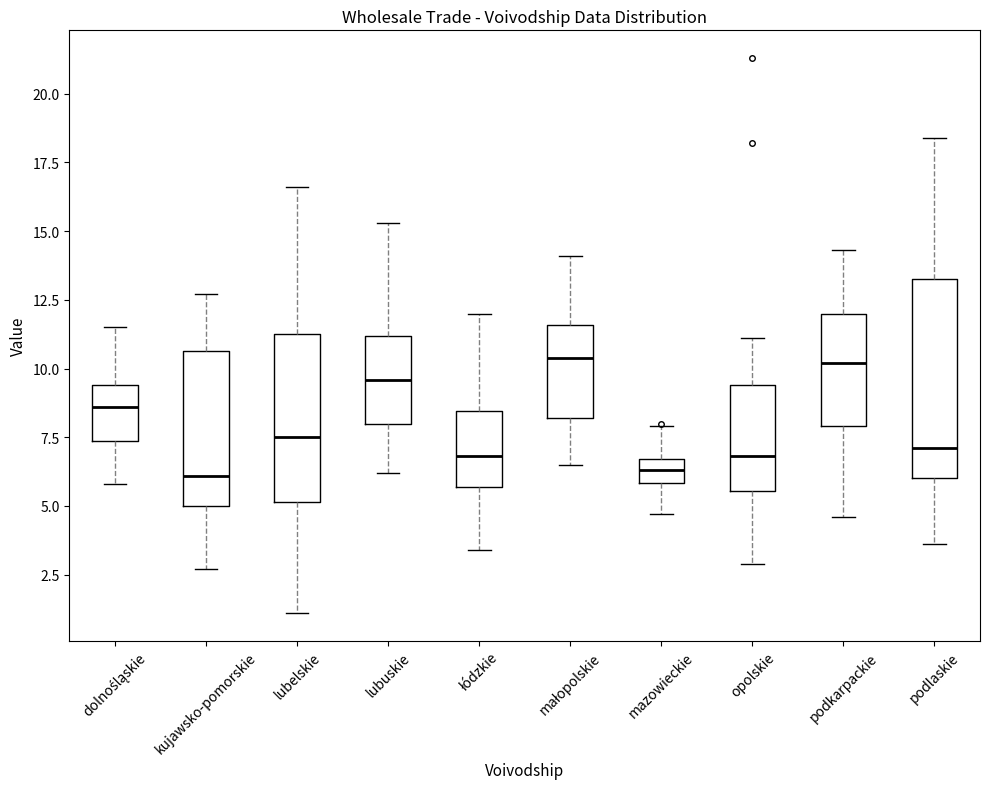

Reading left to right, read every box against the y-axis: the position of its median line, the range the box covers, and the ends of its whiskers. The values are not printed on the chart, so give them approximately, as read against the axis.

dolnośląskie: median 8.5, box 7.5 to 9.5, whiskers 6.0 to 11.5
kujawsko-pomorskie: median 6.0, box 5.0 to 10.5, whiskers 2.5 to 12.5
lubelskie: median 7.5, box 5.0 to 11.5, whiskers 1.0 to 16.5
lubuskie: median 9.5, box 8.0 to 11.0, whiskers 6.0 to 15.5
łódzkie: median 7.0, box 5.5 to 8.5, whiskers 3.5 to 12.0
małopolskie: median 10.5, box 8.0 to 11.5, whiskers 6.5 to 14.0
mazowieckie: median 6.5 (inside the box), box 6.0 to 6.5, whiskers 4.5 to 8.0
opolskie: median 7.0, box 5.5 to 9.5, whiskers 3.0 to 11.0
podkarpackie: median 10.0, box 8.0 to 12.0, whiskers 4.5 to 14.5
podlaskie: median 7.0, box 6.0 to 13.5, whiskers 3.5 to 18.5